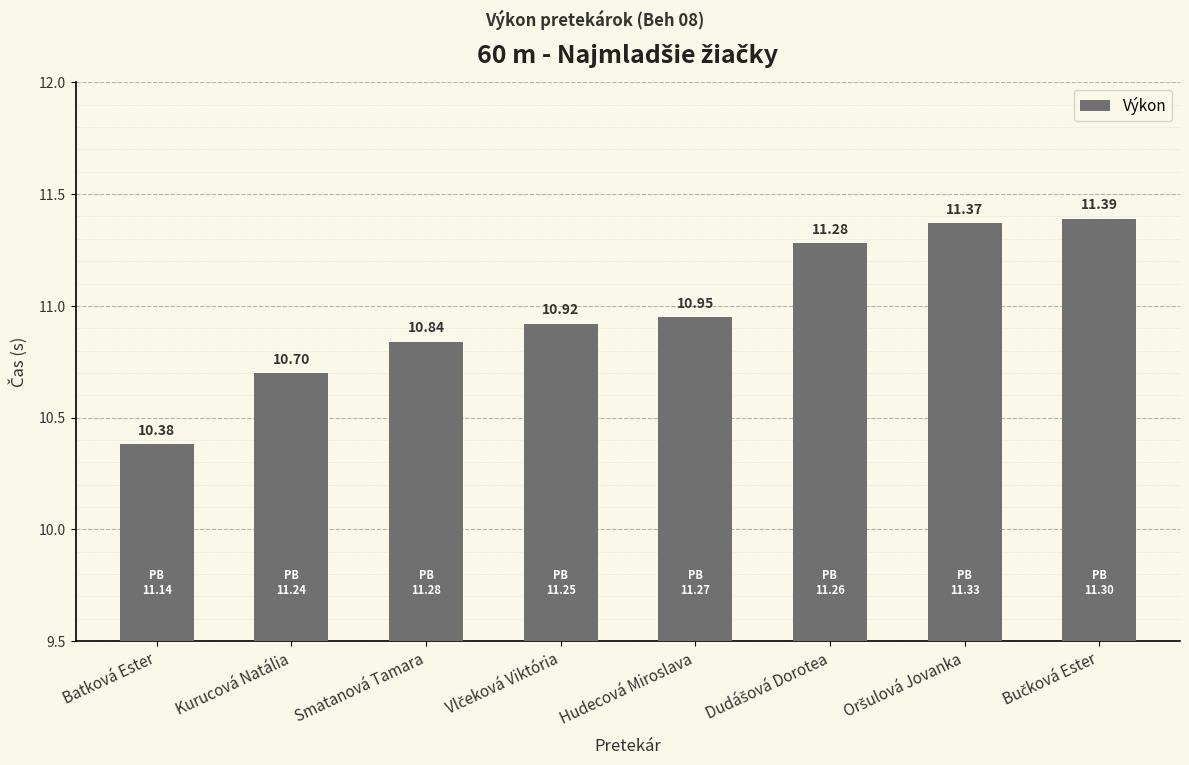

Which label corresponds to the smallest value in the chart?

Batková Ester